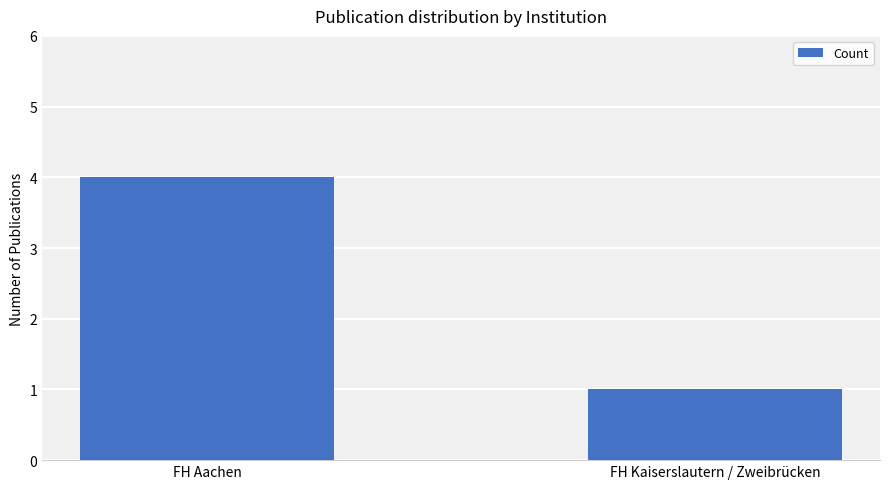

True or false: the data shows 4 at FH Aachen.

True